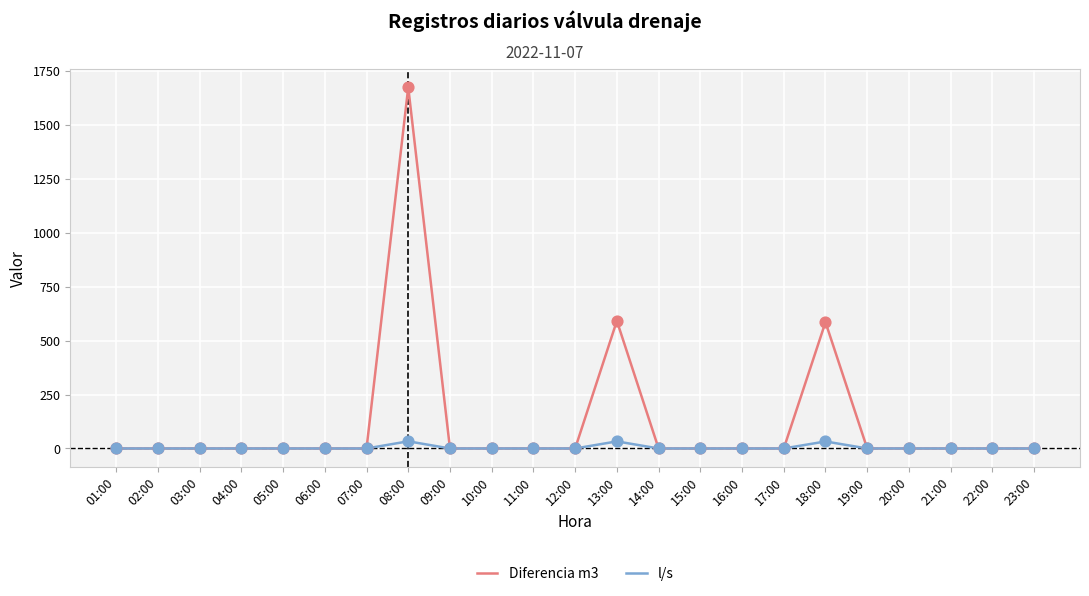

At which category is the sum across all series the highest?

08:00